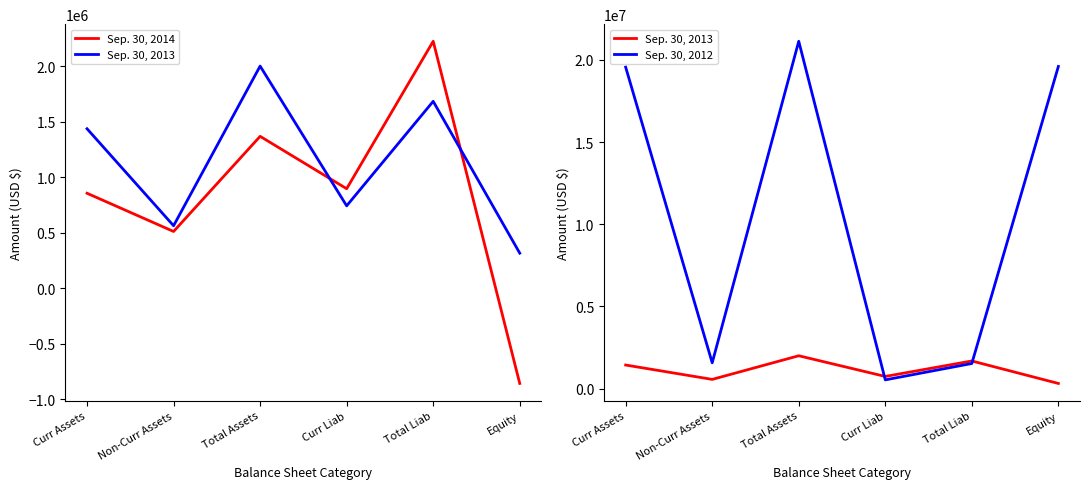

Which has a higher value, Curr Assets or Non-Curr Assets?

Curr Assets